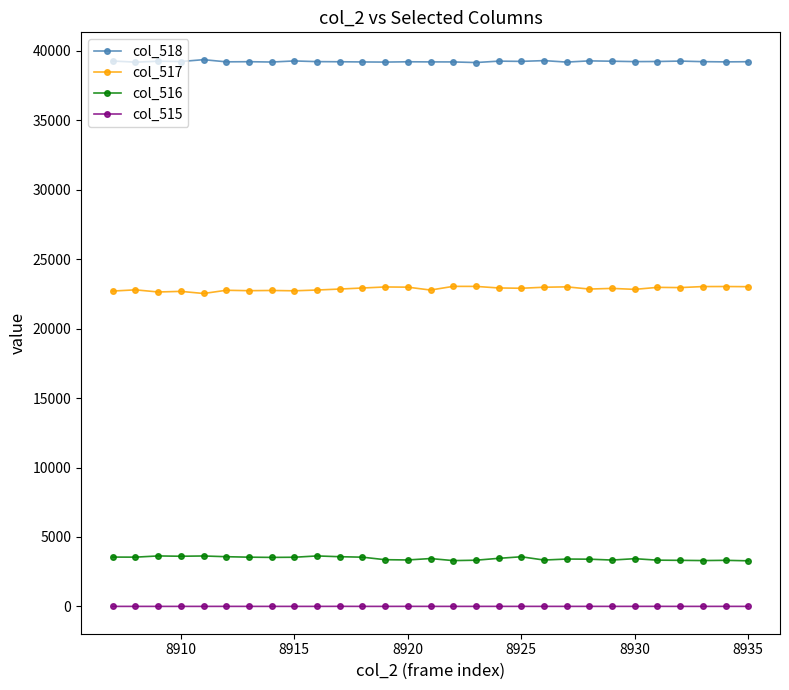

What is the difference between the second highest and second lowest values in the col_518 series?

111